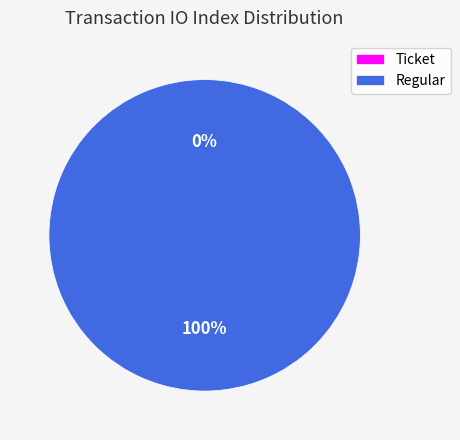

To the nearest percent, what is the average slice percentage?

50%